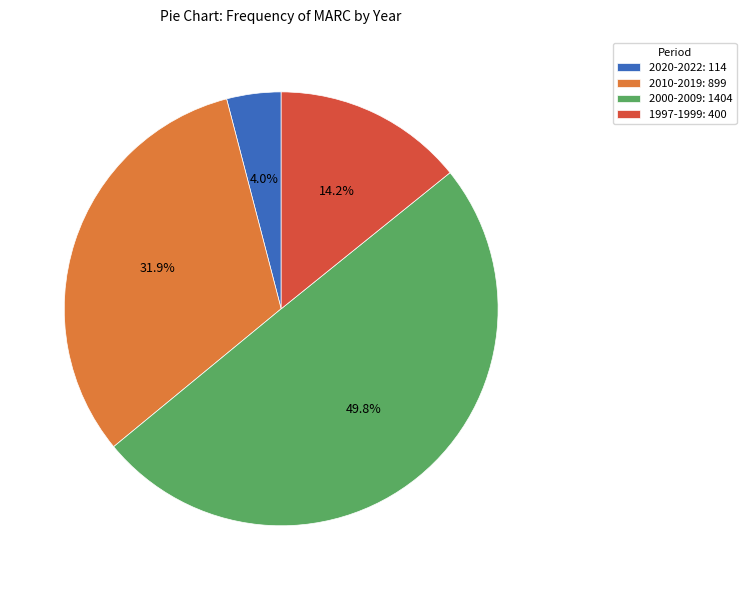

What is the total percentage of 2010-2019: 899 and 2000-2009: 1404?

81.8%